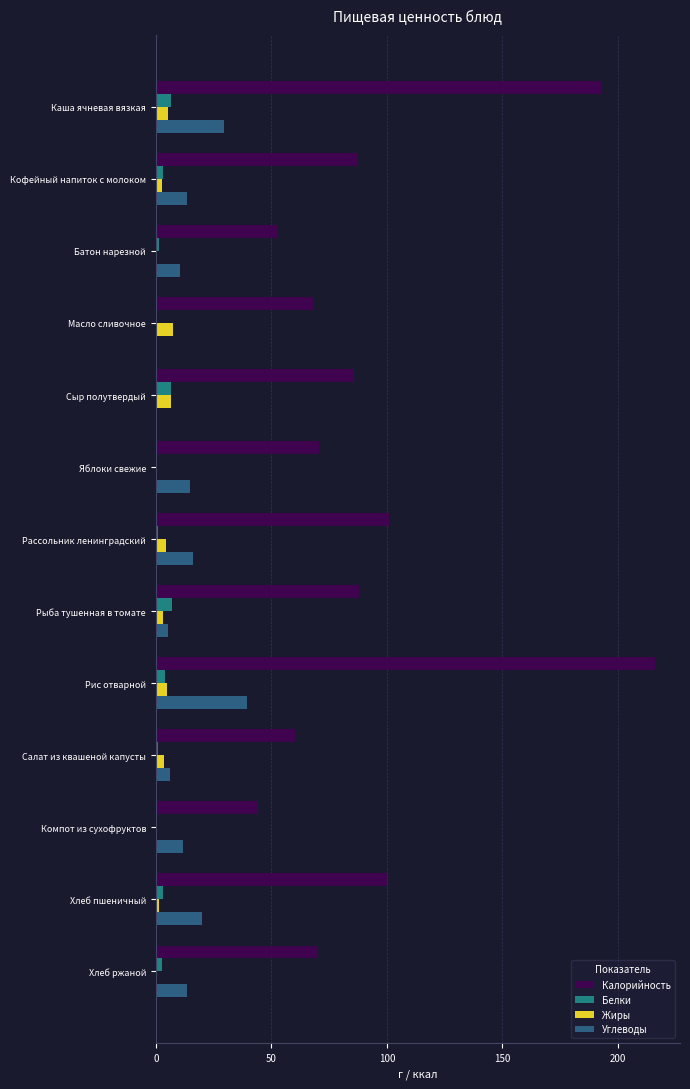

What is the greatest value displayed?

216.0